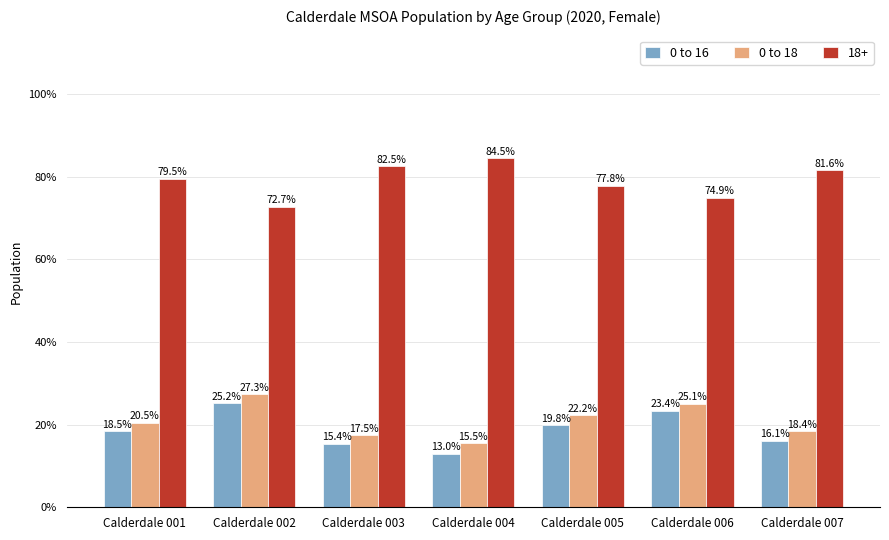

What is the average value of the 0 to 18 series?

20.9